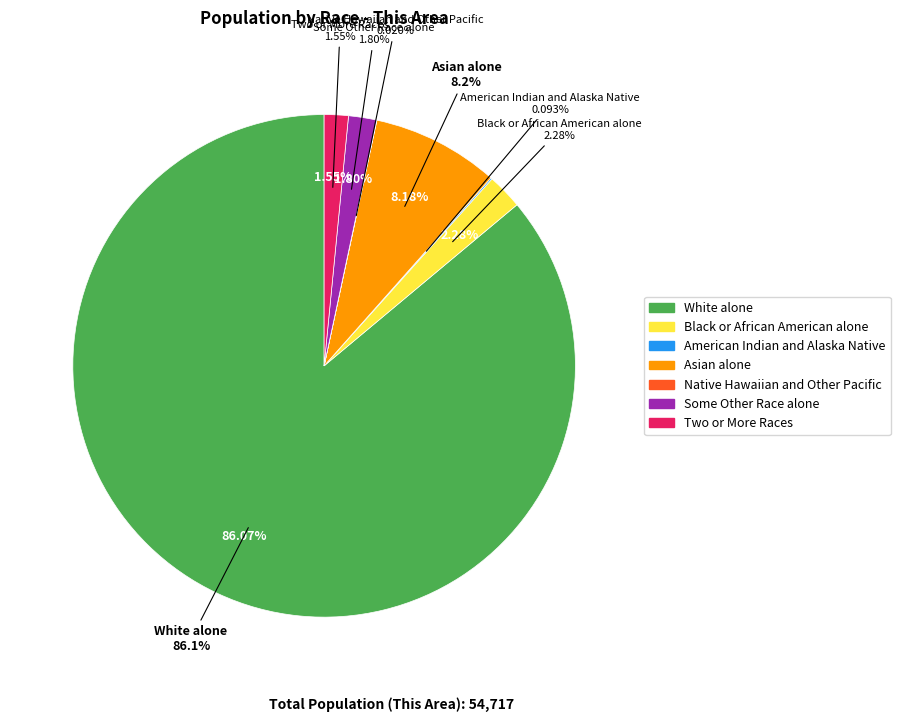

Rank the categories by value from highest to lowest.

White alone, Asian alone, Black or African American alone, Some Other Race alone, Two or More Races, American Indian and Alaska Native, Native Hawaiian and Other Pacific